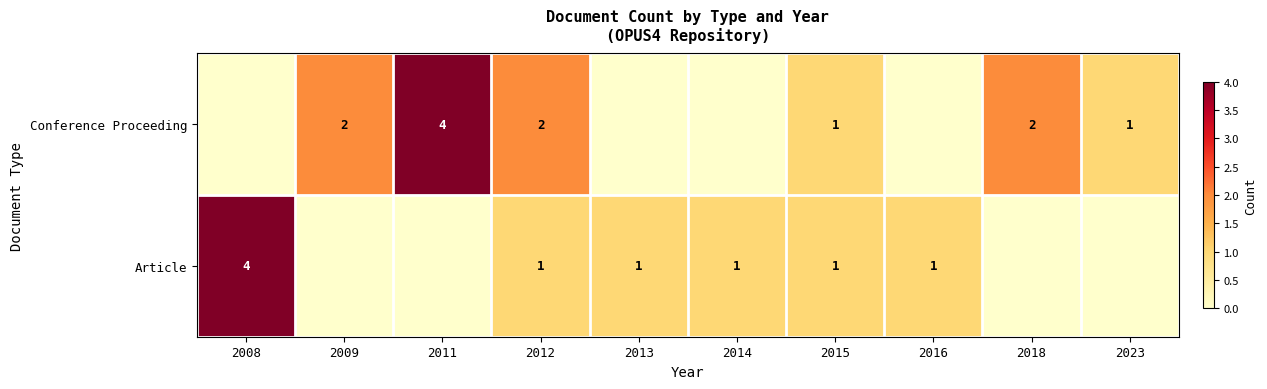

The Conference Proceeding series shows 1 at 2023. True or false?

True